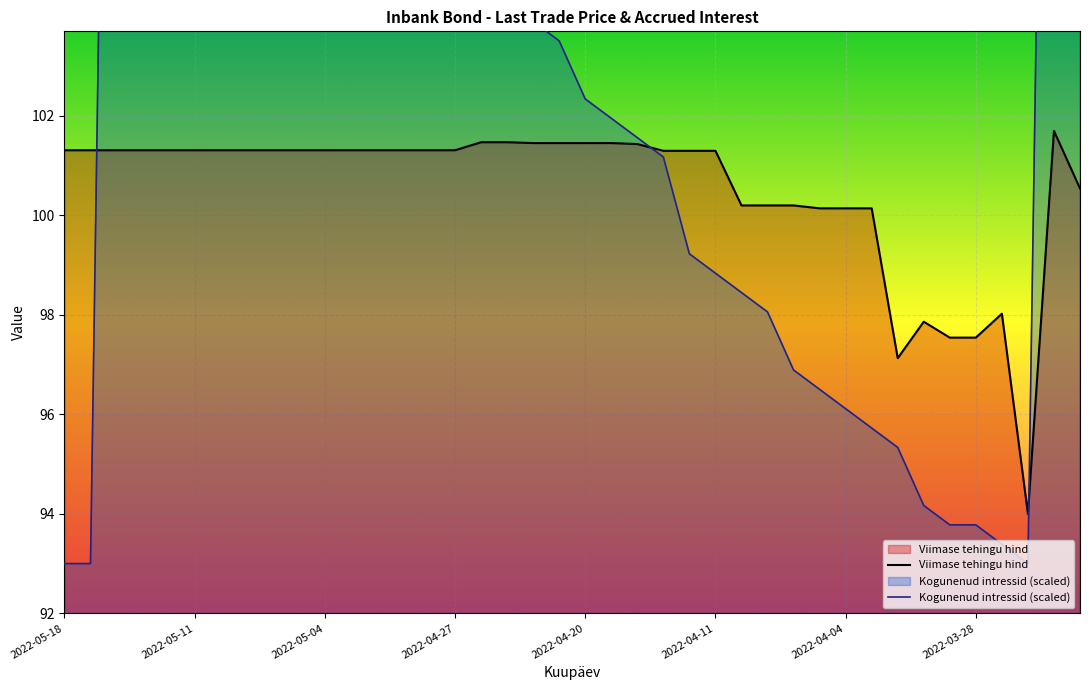

What is the difference between the highest and lowest values at 11?

6.1